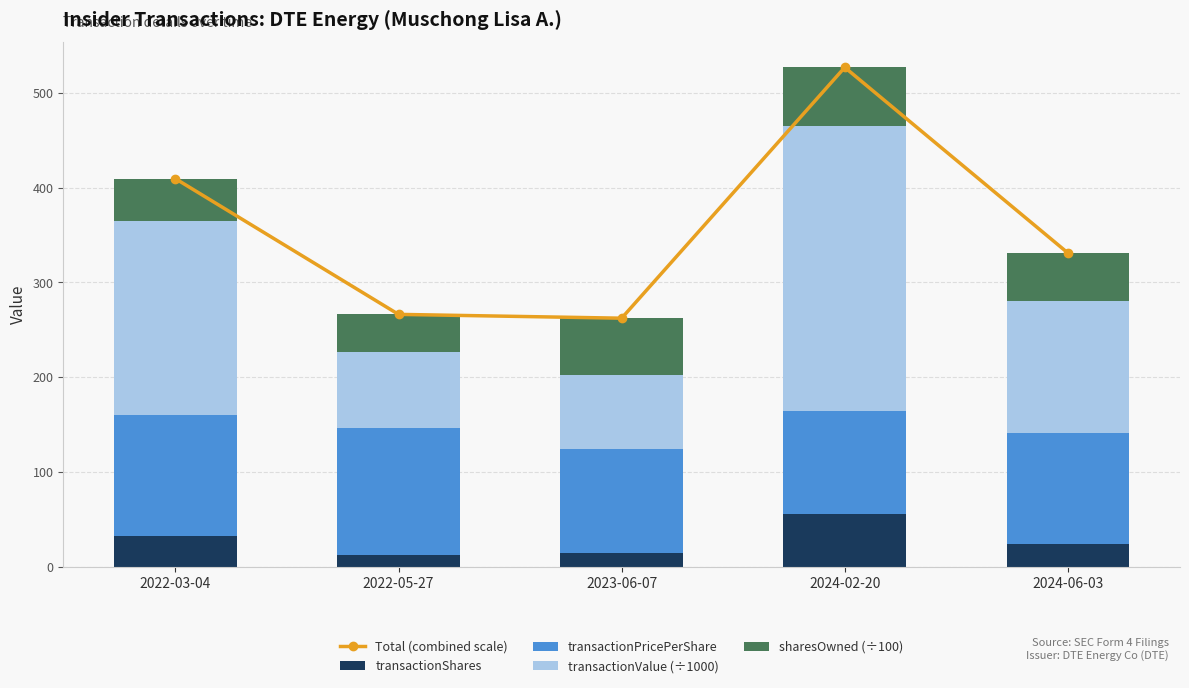

What is the total value across all series at 2024-02-20?

1053.7